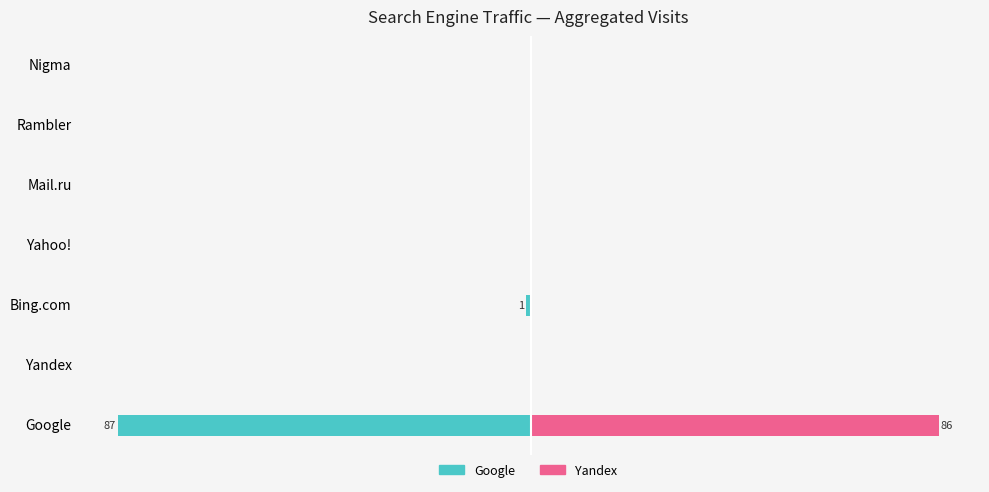

How many positive values does the Yandex (Renter) series have?

1